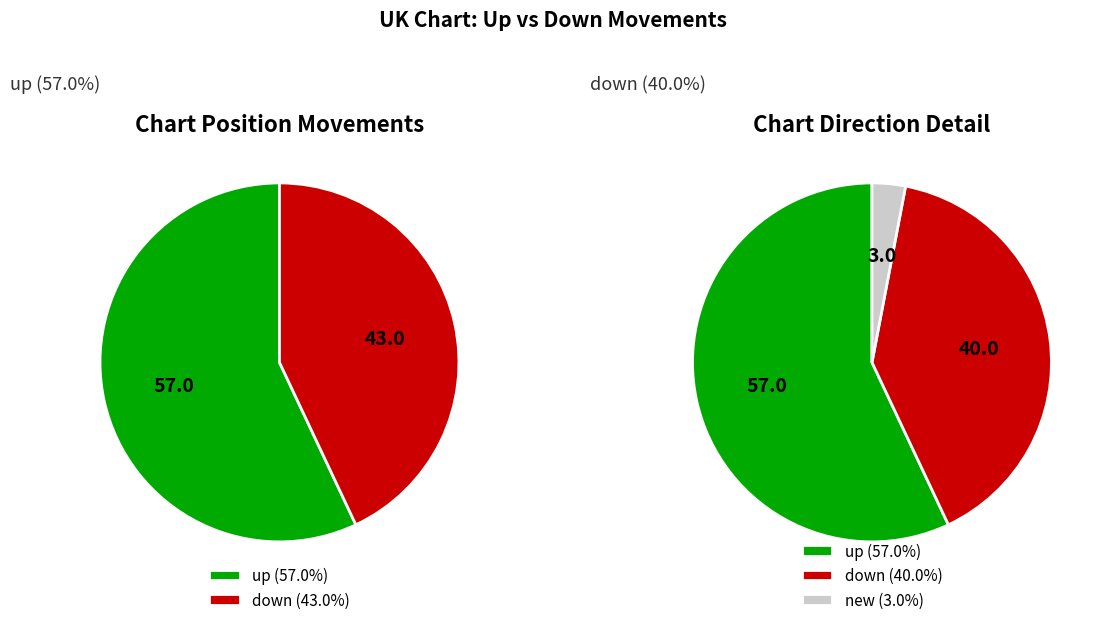

True or false: up accounts for 44% of the total.

False